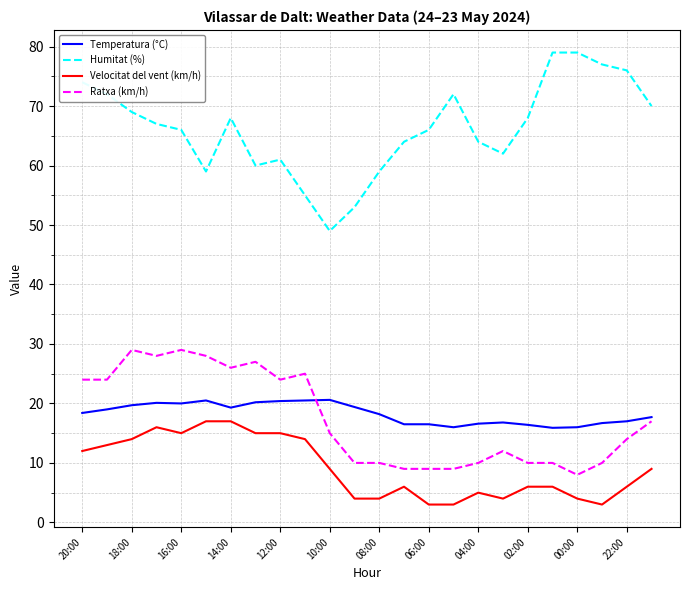

Which series has the largest total across all categories?

Humitat (%)